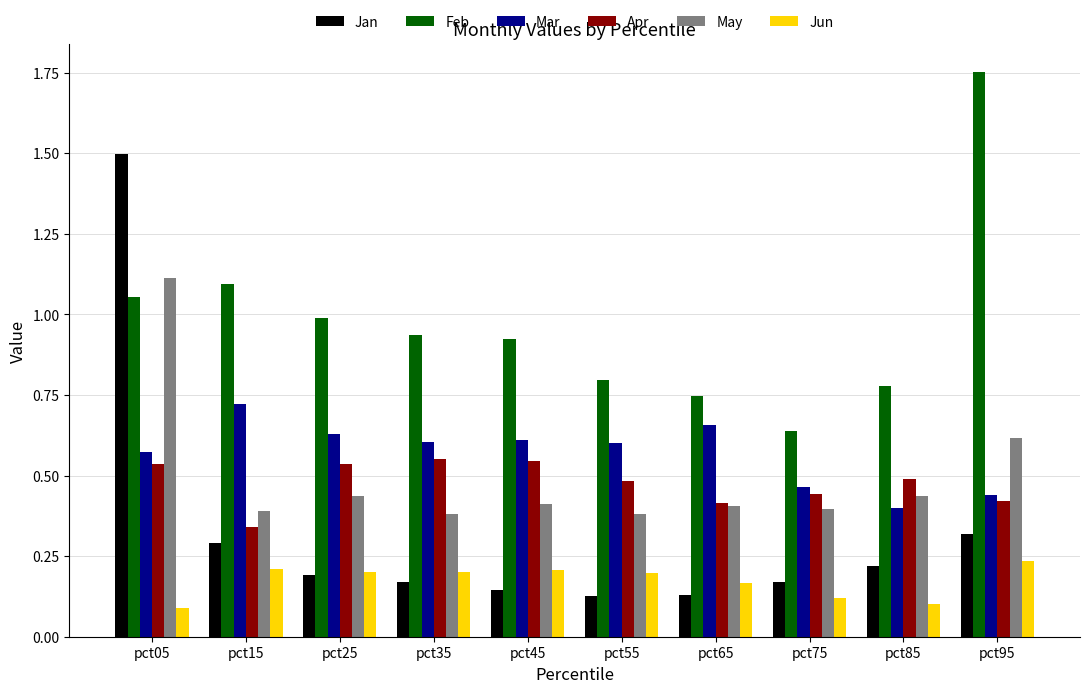

List the series in order of their peak value, highest first.

Feb, Jan, May, Mar, Apr, Jun